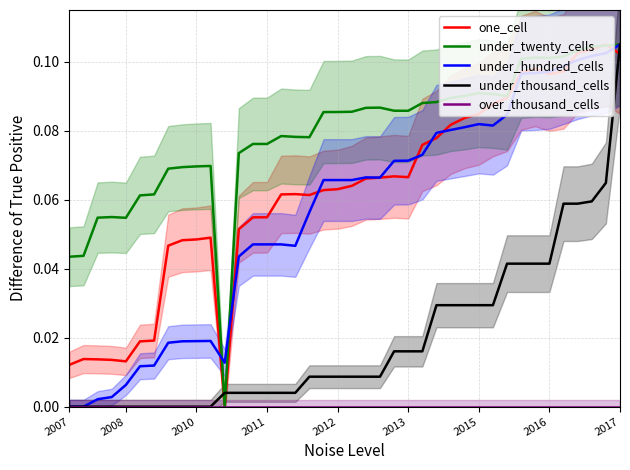

Which series has the largest total across all categories?

under_twenty_cells